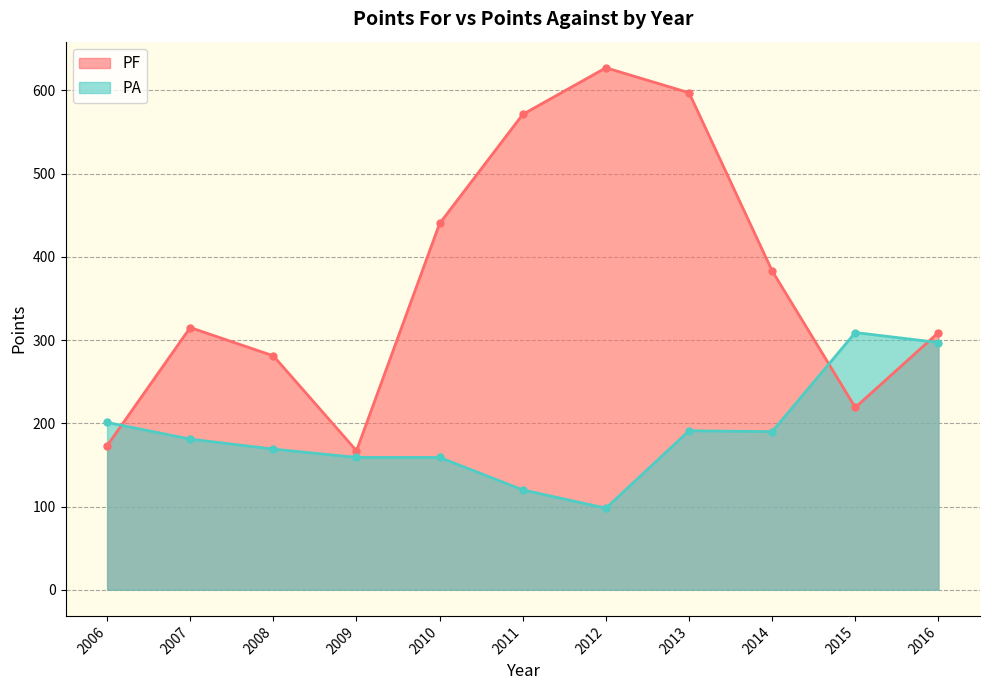

What is the spread (max minus min) of values at 2009?

8